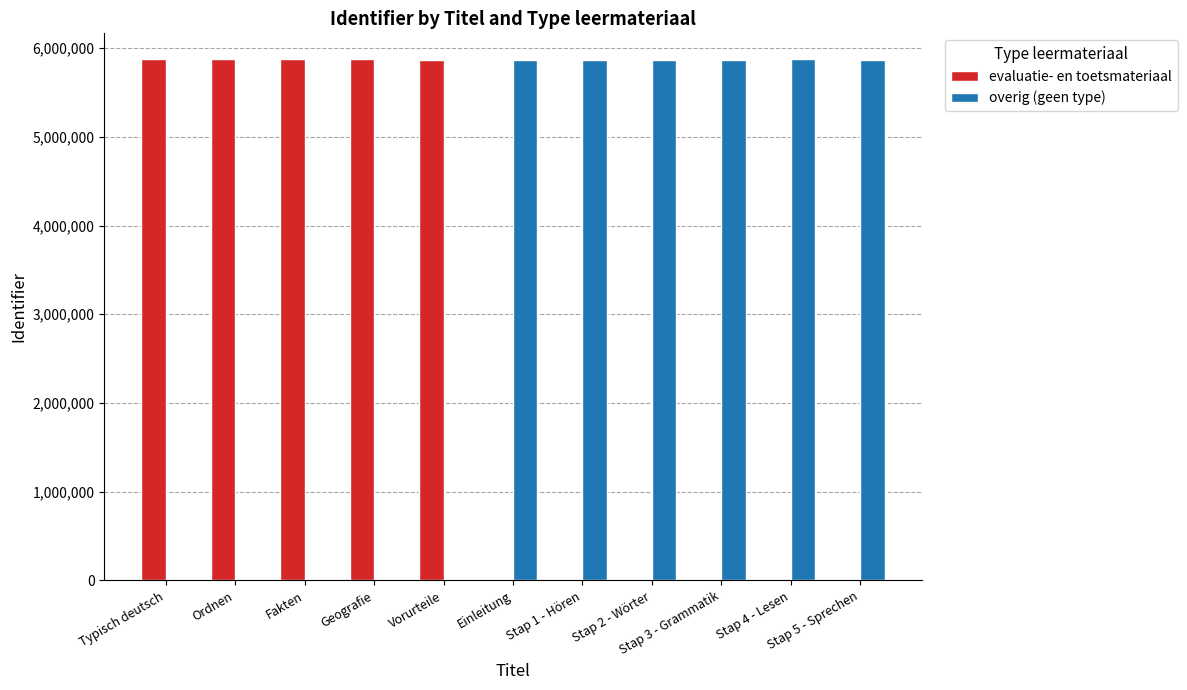

What is the greatest value displayed?

5872891